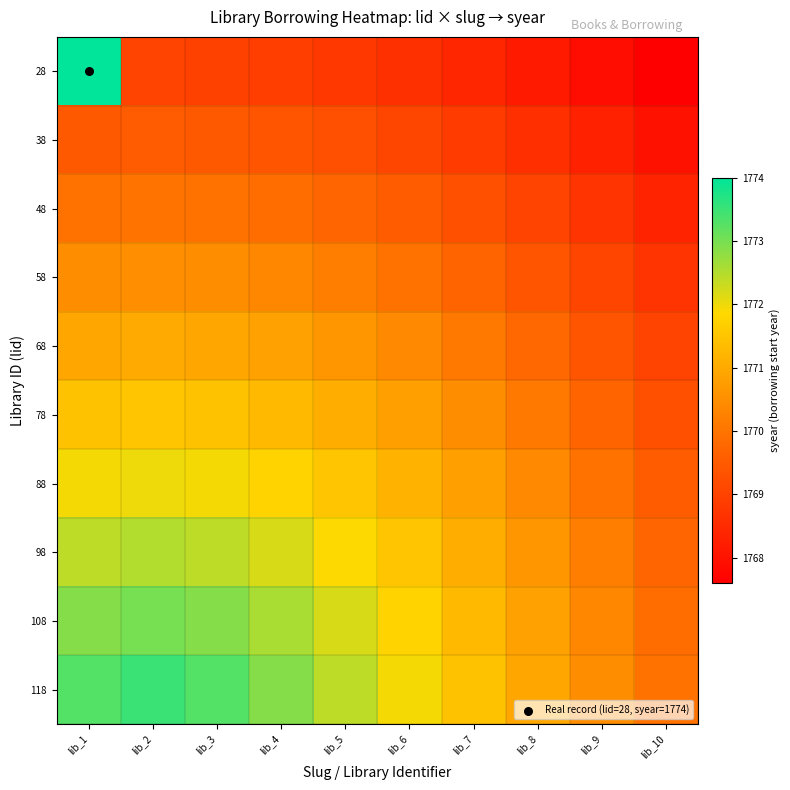

Rank the series by their maximum value, from highest to lowest.

28, 118, 108, 98, 88, 78, 68, 58, 48, 38